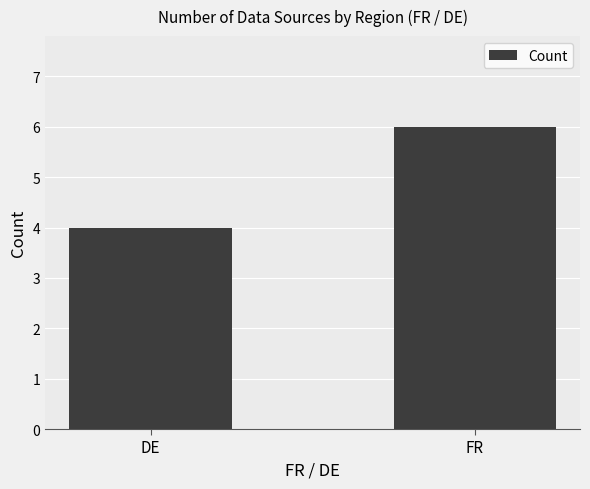

What is the maximum value shown in the chart?

6